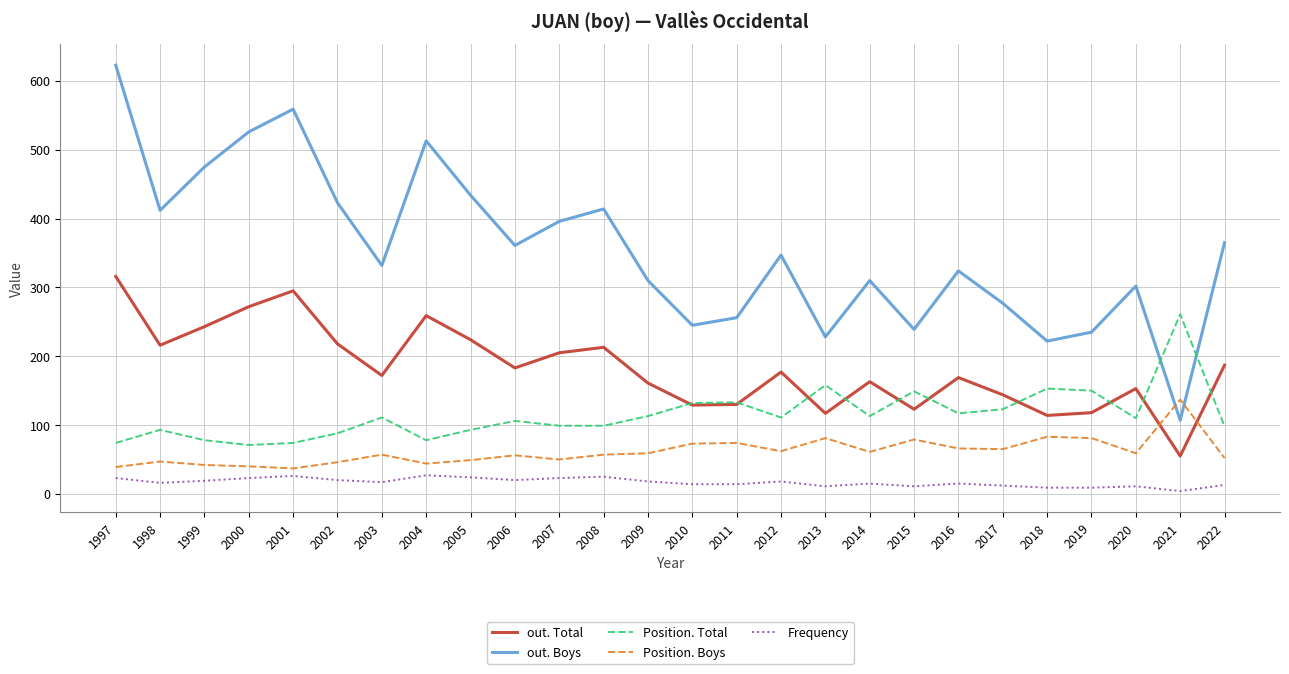

What is the lowest value of the Position. Boys series?

37